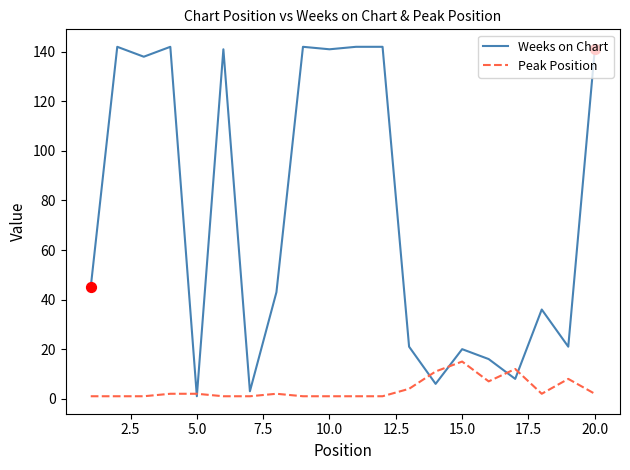

Which series has the widest spread of values?

Weeks on Chart